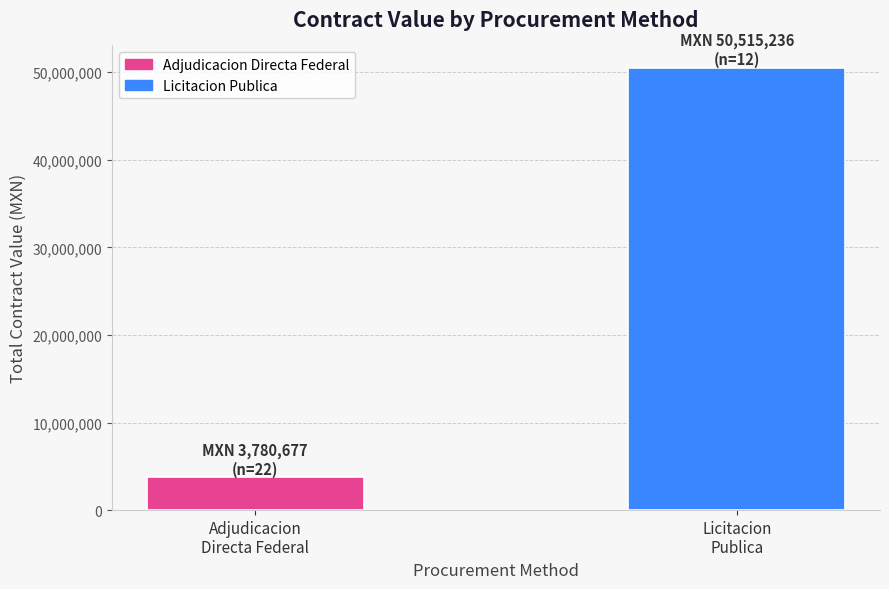

What is the minimum value shown in the chart?

3780676.6